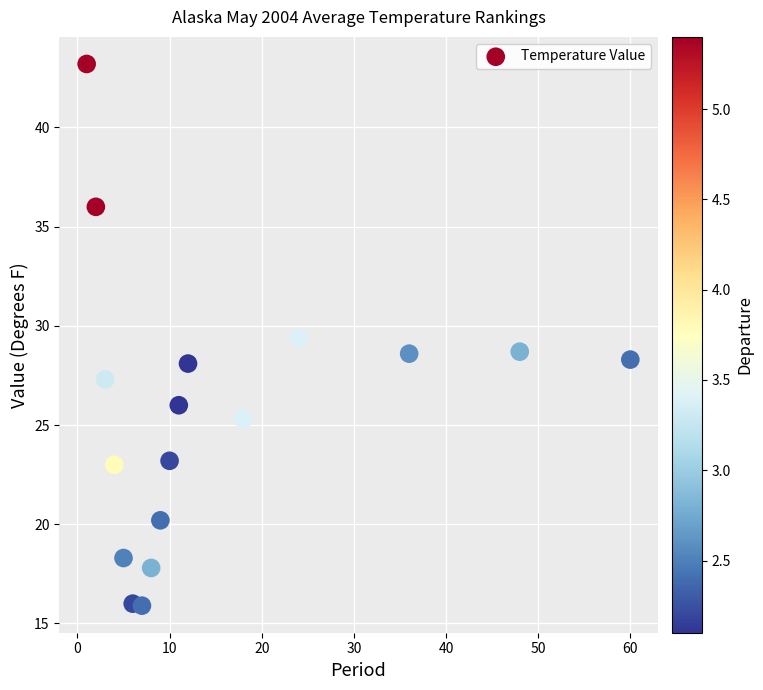

What is the range of Y values (max minus min)?

27.3